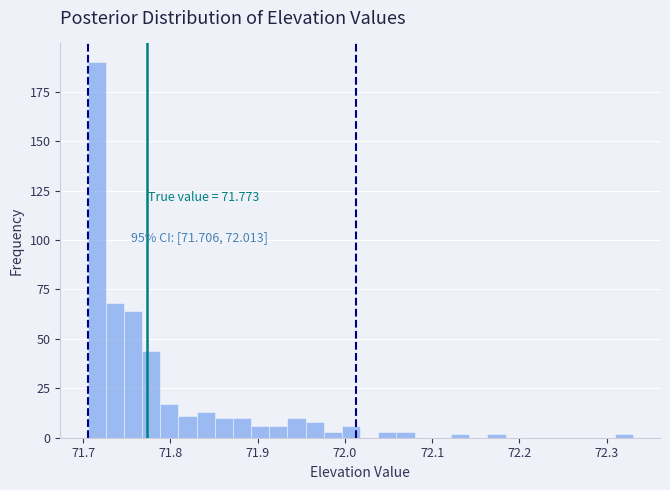

Around what value on the x-axis is the tallest bar? Give the approximate position of its centre, as read against the axis.

71.72